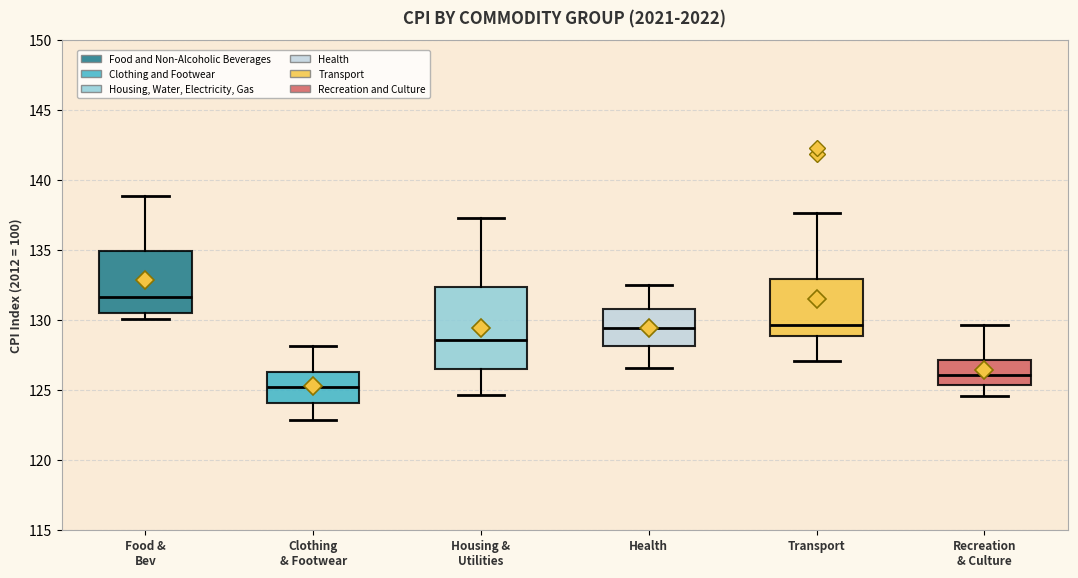

Where is the upper edge of the box for Food & Bev on the y-axis? The values are not printed on the chart, so give them approximately, as read against the axis.

135.0